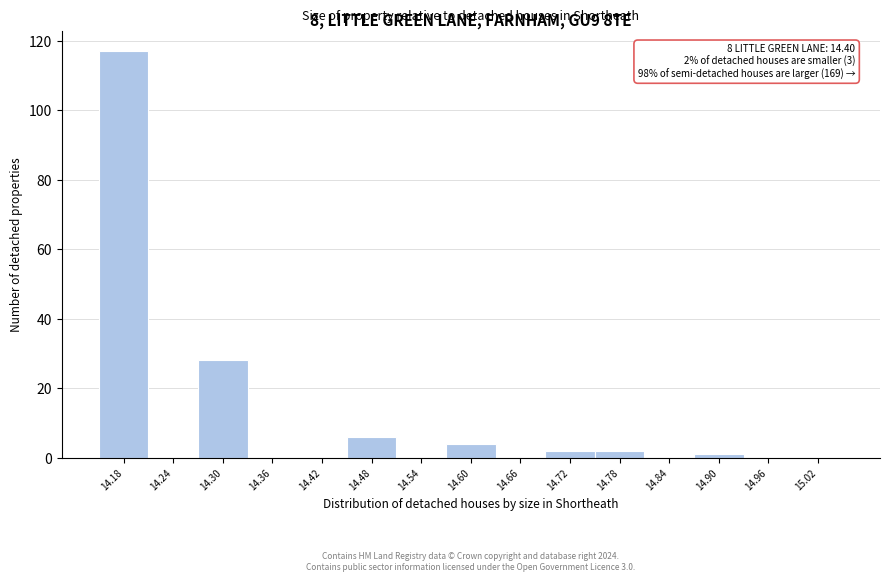

Over which range of the x-axis is the bar tallest?

14.15 to 14.21